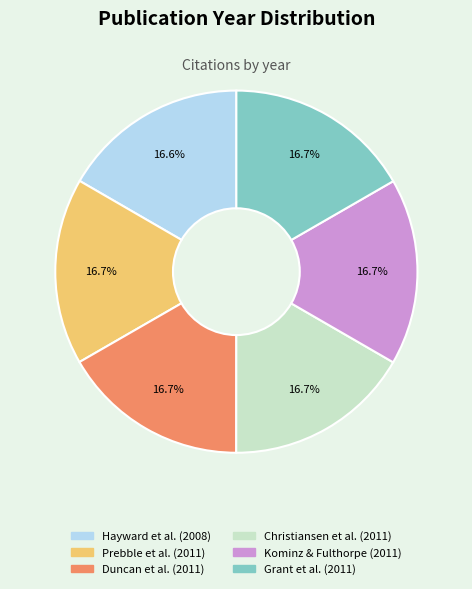

Is there a majority slice in this chart?

No